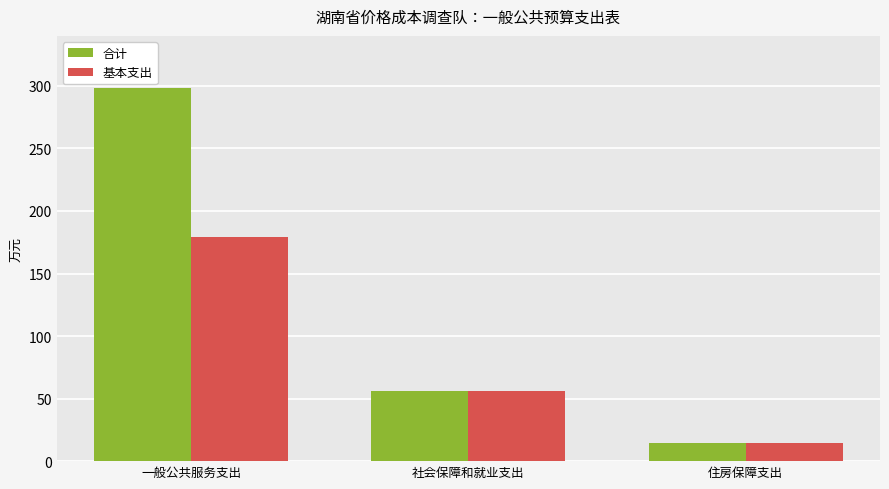

How many groups of bars are there?

3